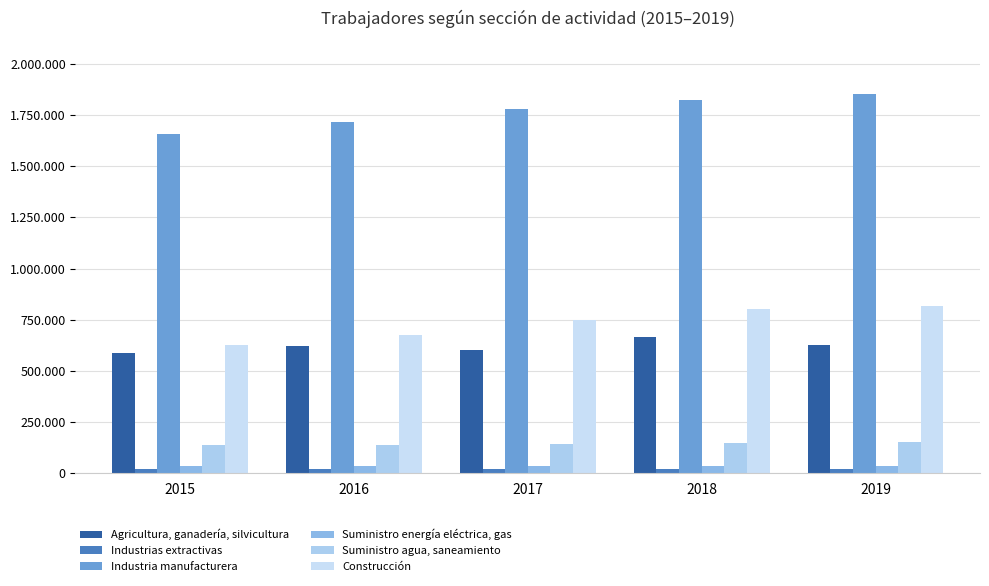

What is the total value across all series at 2018?

3492257